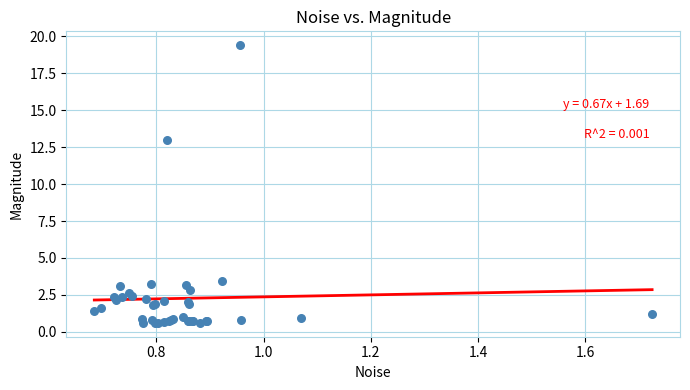

What Y value in the scatter plot is closest to 10?

13.0